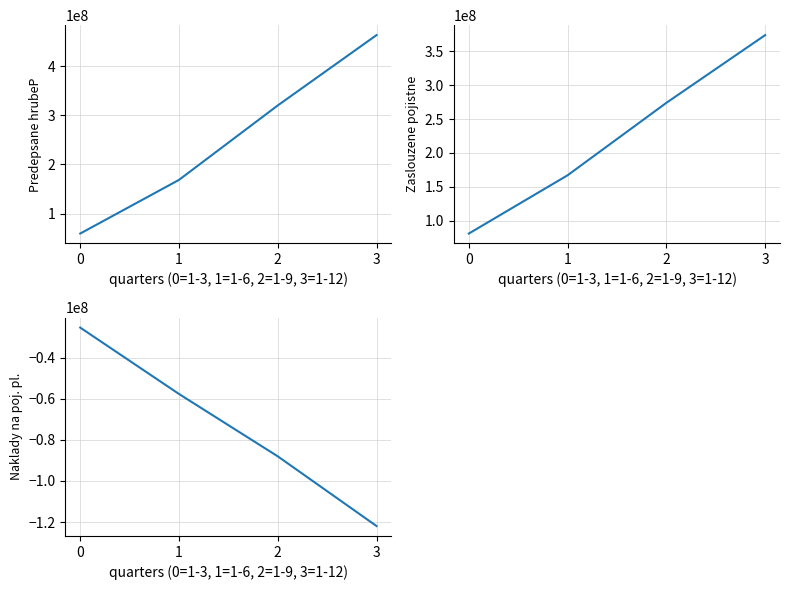

True or false: Predepsane hrubeP has a value of 654238103.1 at 3.

False